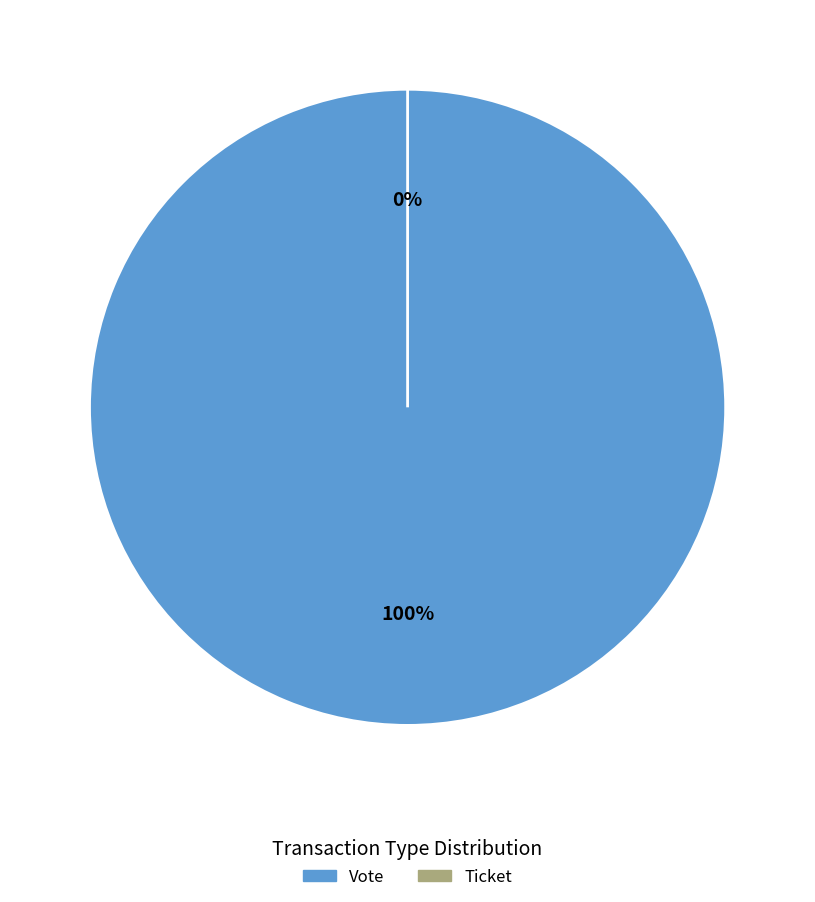

What is the majority slice?

Vote